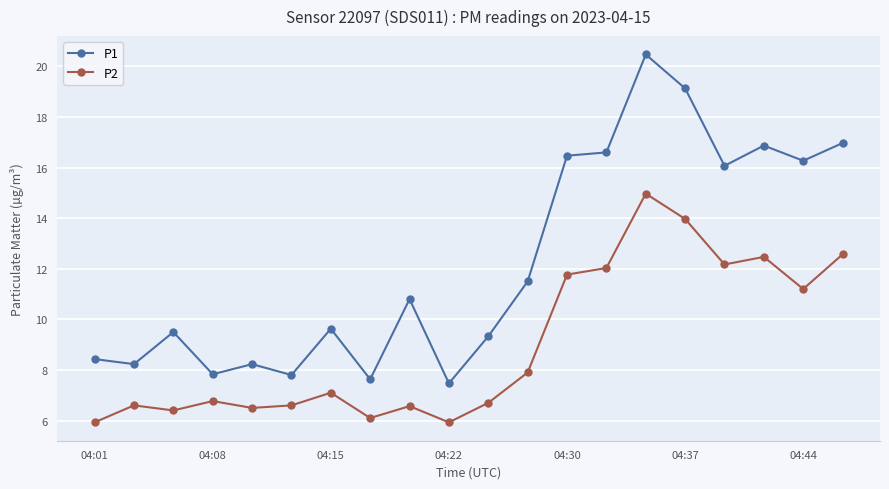

What is the value of the P1 point at the 19th from the left?

16.3